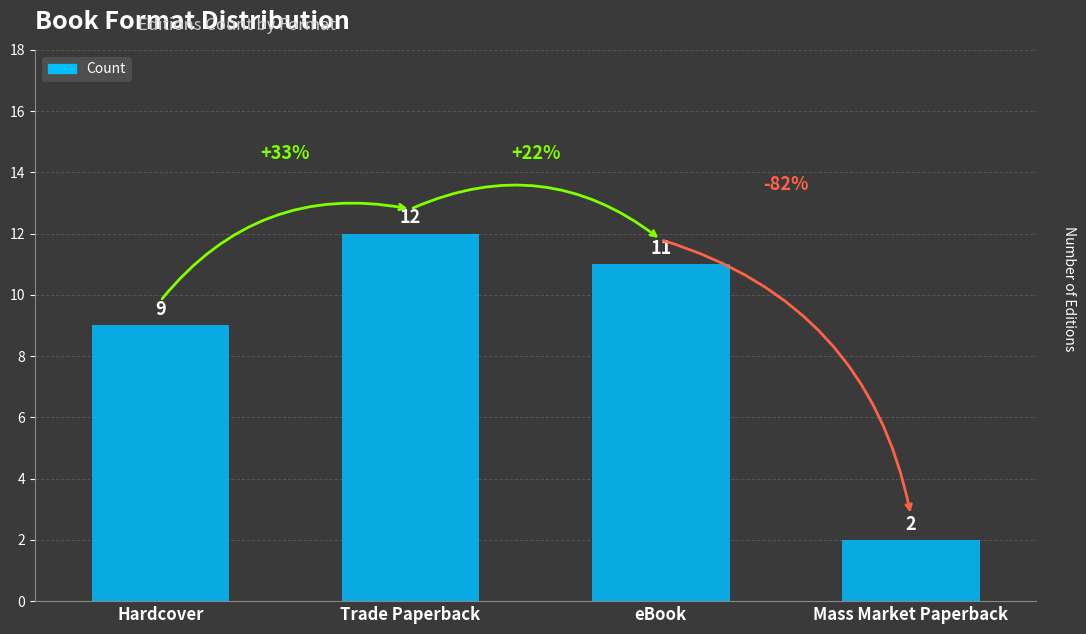

What is the difference between the maximum and minimum values?

10